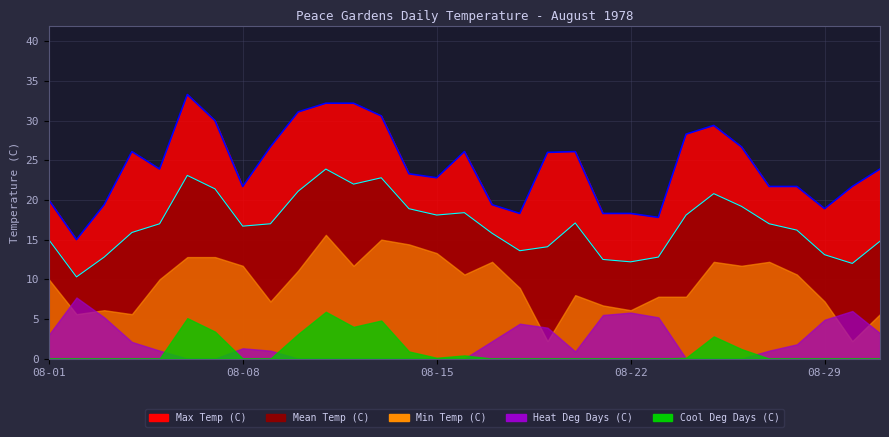

What is the maximum value shown in the chart?

33.3